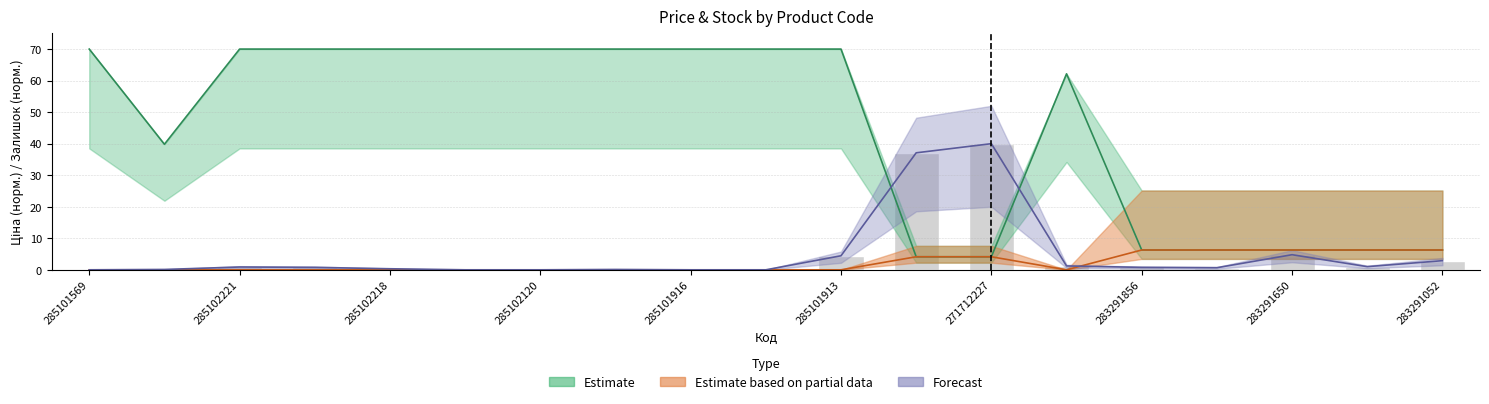

The value of Залишок at 283291052 is 4.4. True or false?

False